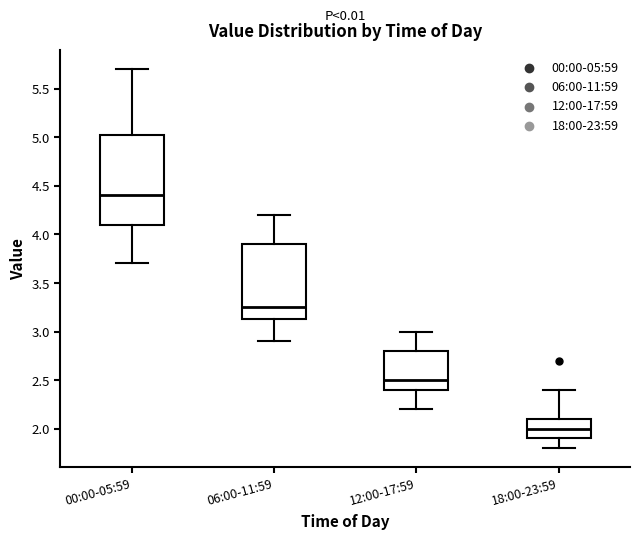

Reading left to right, transcribe this box plot: for each box, give where its median line is, the range the box spans, and where its two whiskers end, as read against the y-axis. The values are not printed on the chart, so give them approximately, as read against the axis.

00:00-05:59: median 4.40, box 4.10 to 5.05, whiskers 3.70 to 5.70
06:00-11:59: median 3.25, box 3.15 to 3.90, whiskers 2.90 to 4.20
12:00-17:59: median 2.50, box 2.40 to 2.80, whiskers 2.20 to 3.00
18:00-23:59: median 2.00, box 1.90 to 2.10, whiskers 1.80 to 2.40